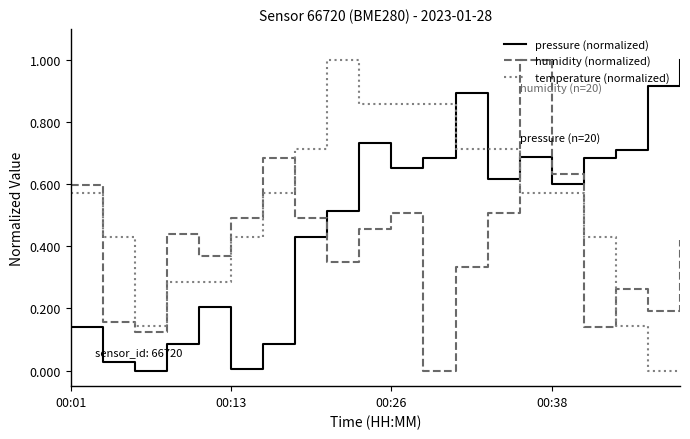

True or false: humidity (normalized) and pressure (normalized) cross at least once.

True